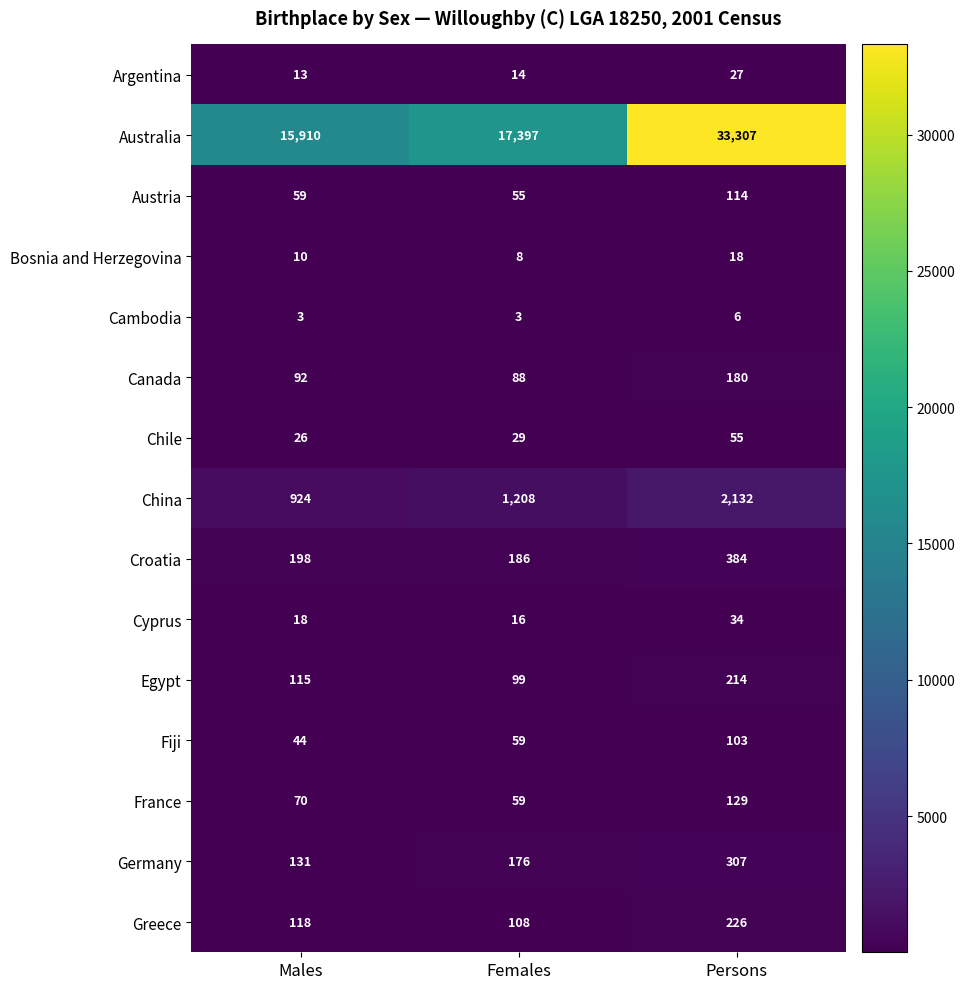

Which series has the largest range (max minus min)?

Australia